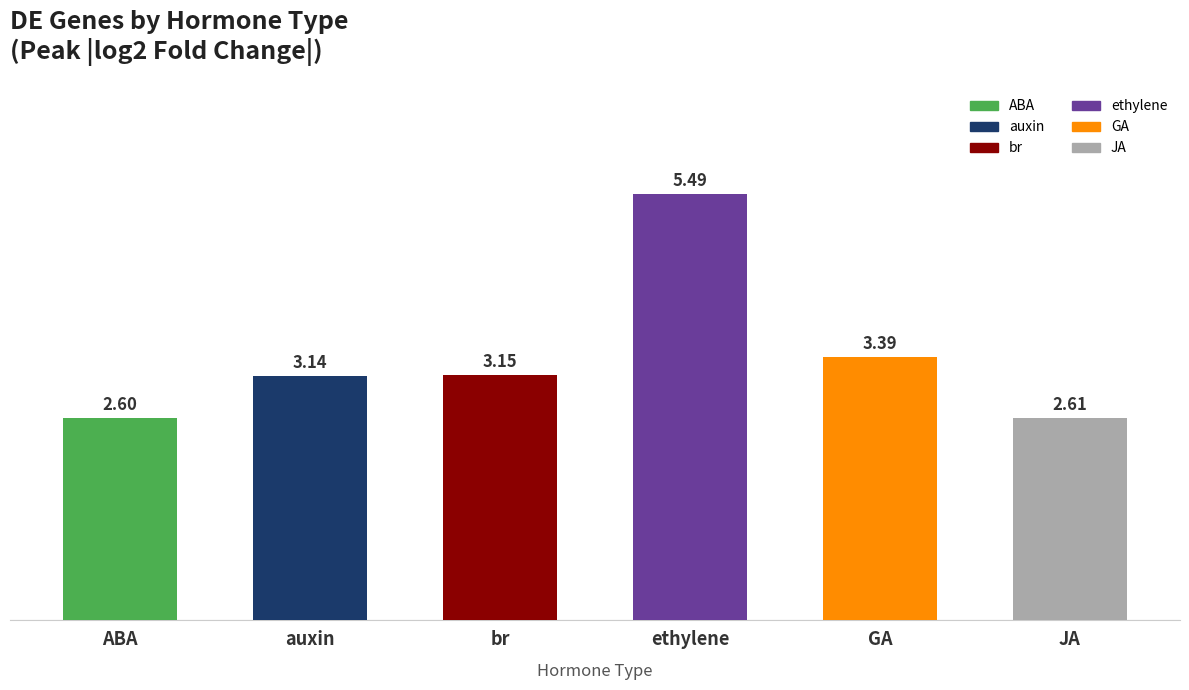

Which category has the lowest value across all series?

ABA